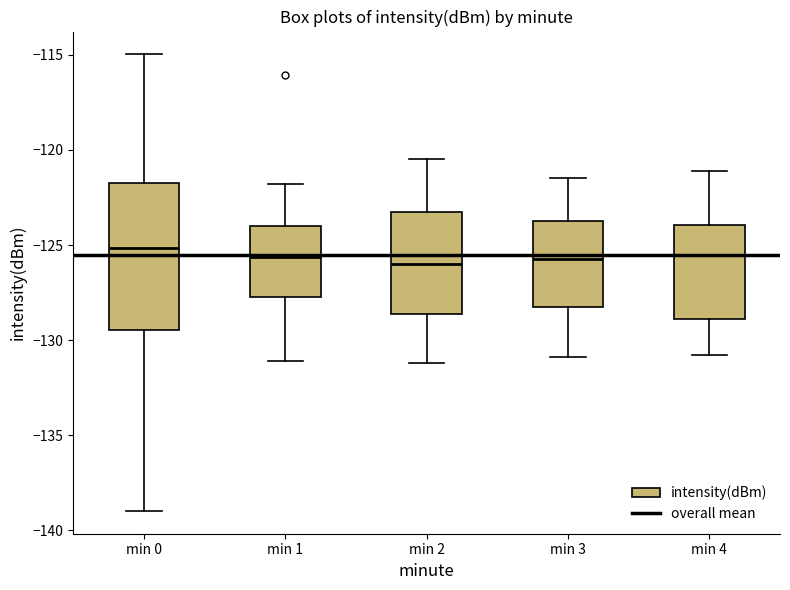

Reading left to right, read every box against the y-axis: the position of its median line, the range the box covers, and the ends of its whiskers. The values are not printed on the chart, so give them approximately, as read against the axis.

min 0: median -125.0, box -129.5 to -122.0, whiskers -139.0 to -115.0
min 1: median -125.5, box -127.5 to -124.0, whiskers -131.0 to -122.0
min 2: median -126.0, box -128.5 to -123.0, whiskers -131.0 to -120.5
min 3: median -125.5, box -128.0 to -123.5, whiskers -131.0 to -121.5
min 4: median -125.5, box -129.0 to -124.0, whiskers -131.0 to -121.0